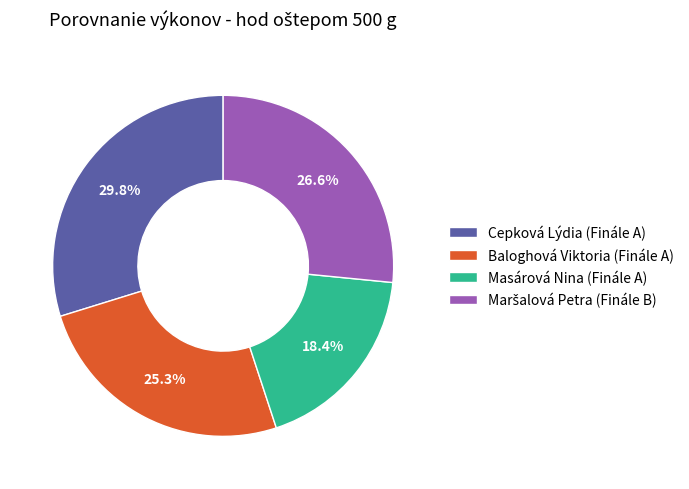

Between Masárová Nina (Finále A) and Baloghová Viktoria (Finále A), which is larger?

Baloghová Viktoria (Finále A)